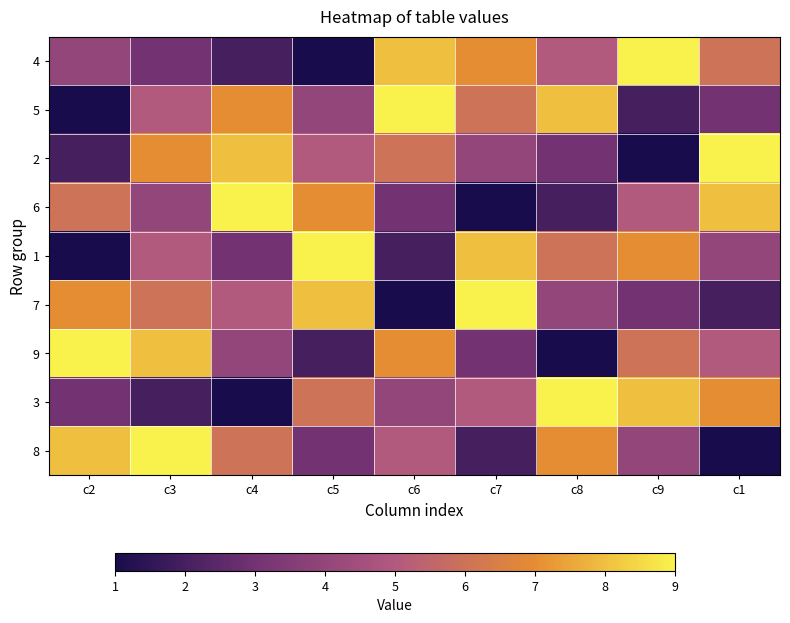

How many data points does each series have?

9